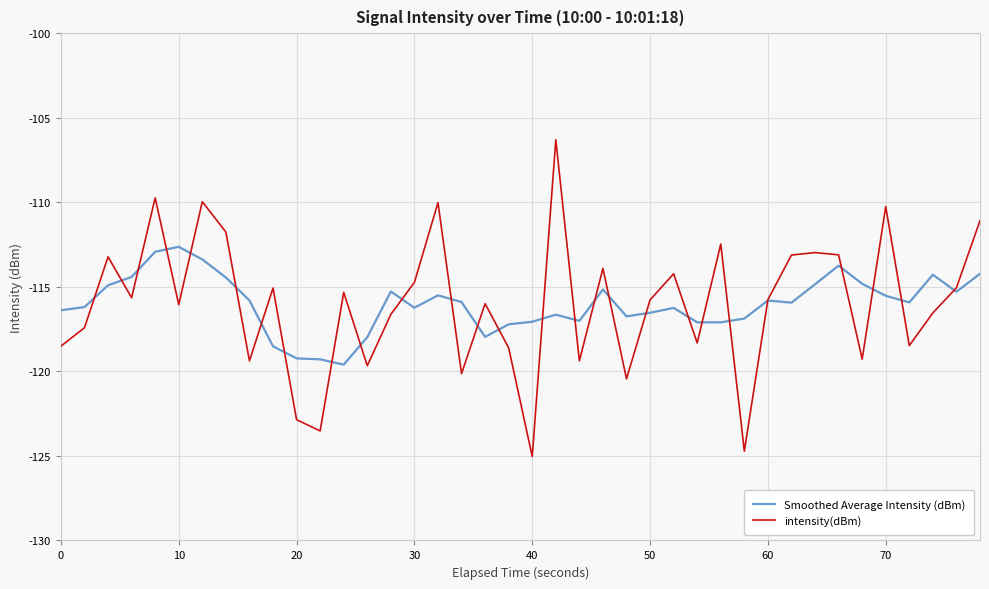

Which series has the widest spread of values?

intensity(dBm)